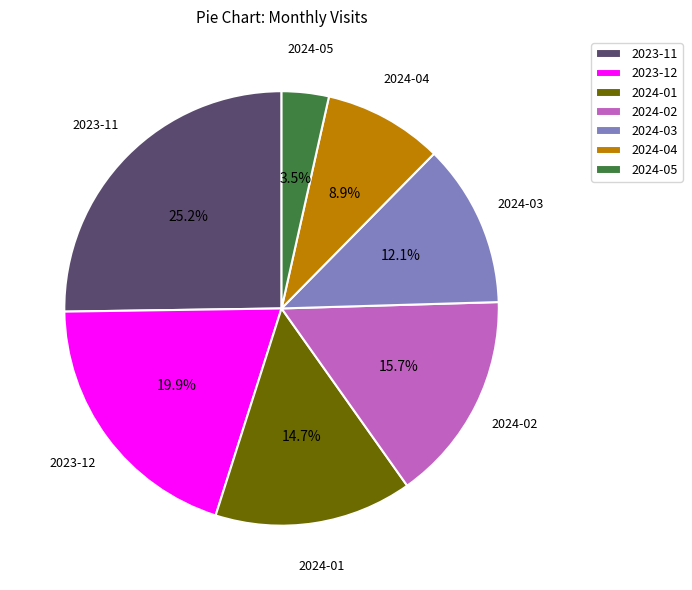

How many segments does this pie chart have?

7